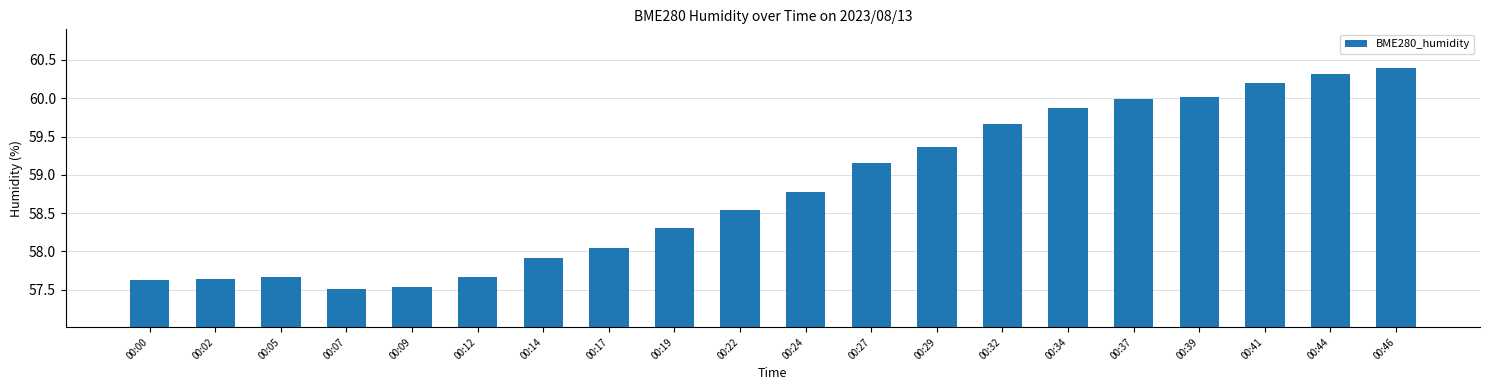

Which category has the highest value across all series?

00:46